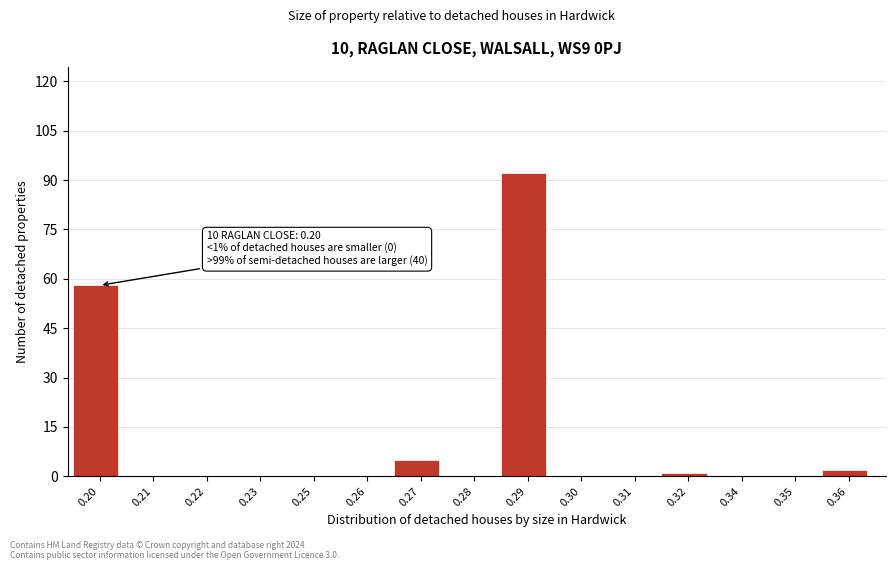

Reading left to right, list all the values displayed in this chart.

0.20=58	0.21=0	0.22=0	0.23=0	0.25=0	0.26=0	0.27=5	0.28=0	0.29=92	0.30=0	0.31=0	0.32=1	0.34=0	0.35=0	0.36=2